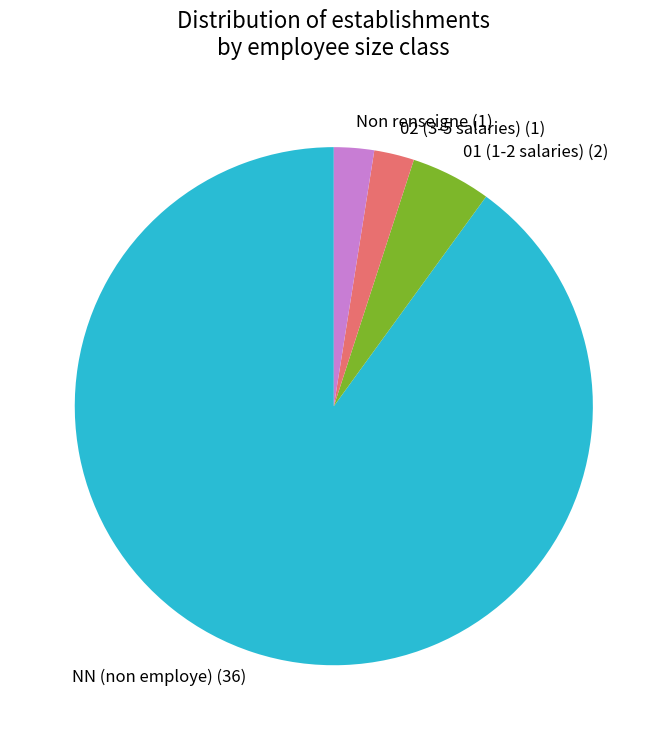

Is the sum of Non renseigne (1) and NN (non employe) (36) greater than half?

Yes